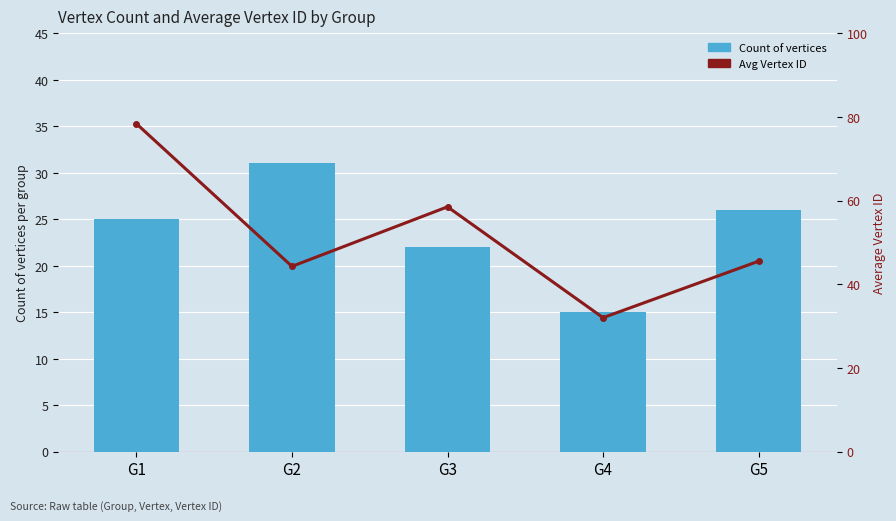

At how many categories does at least one series exceed 61?

1